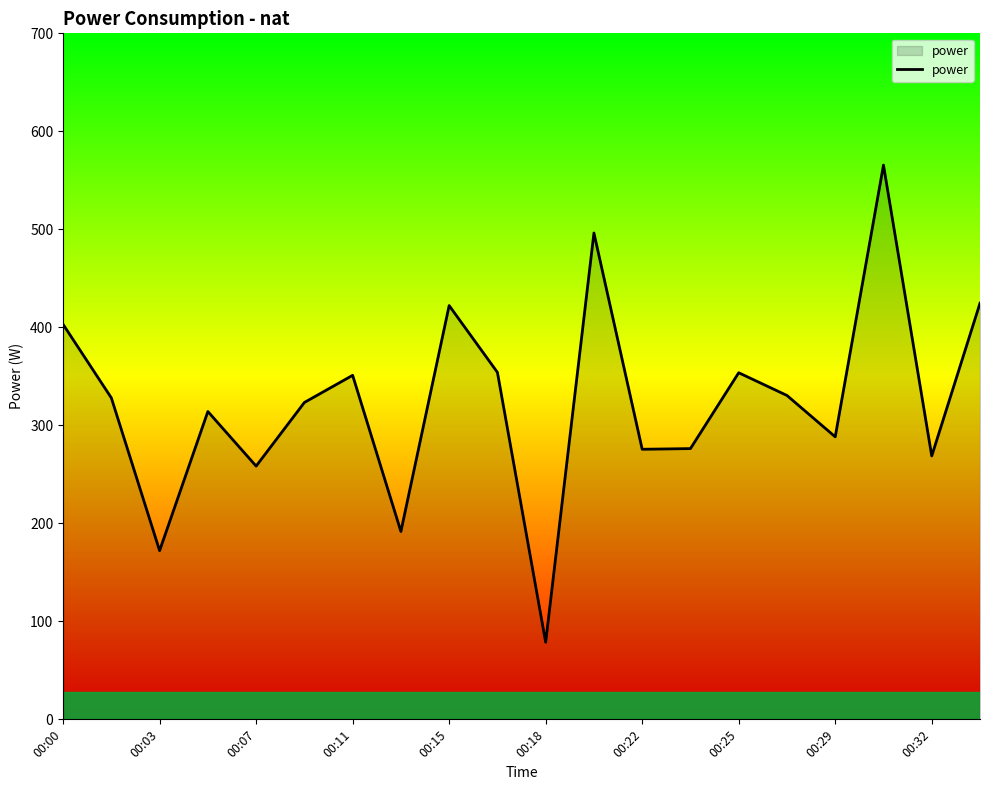

How many lines are shown in the chart?

1